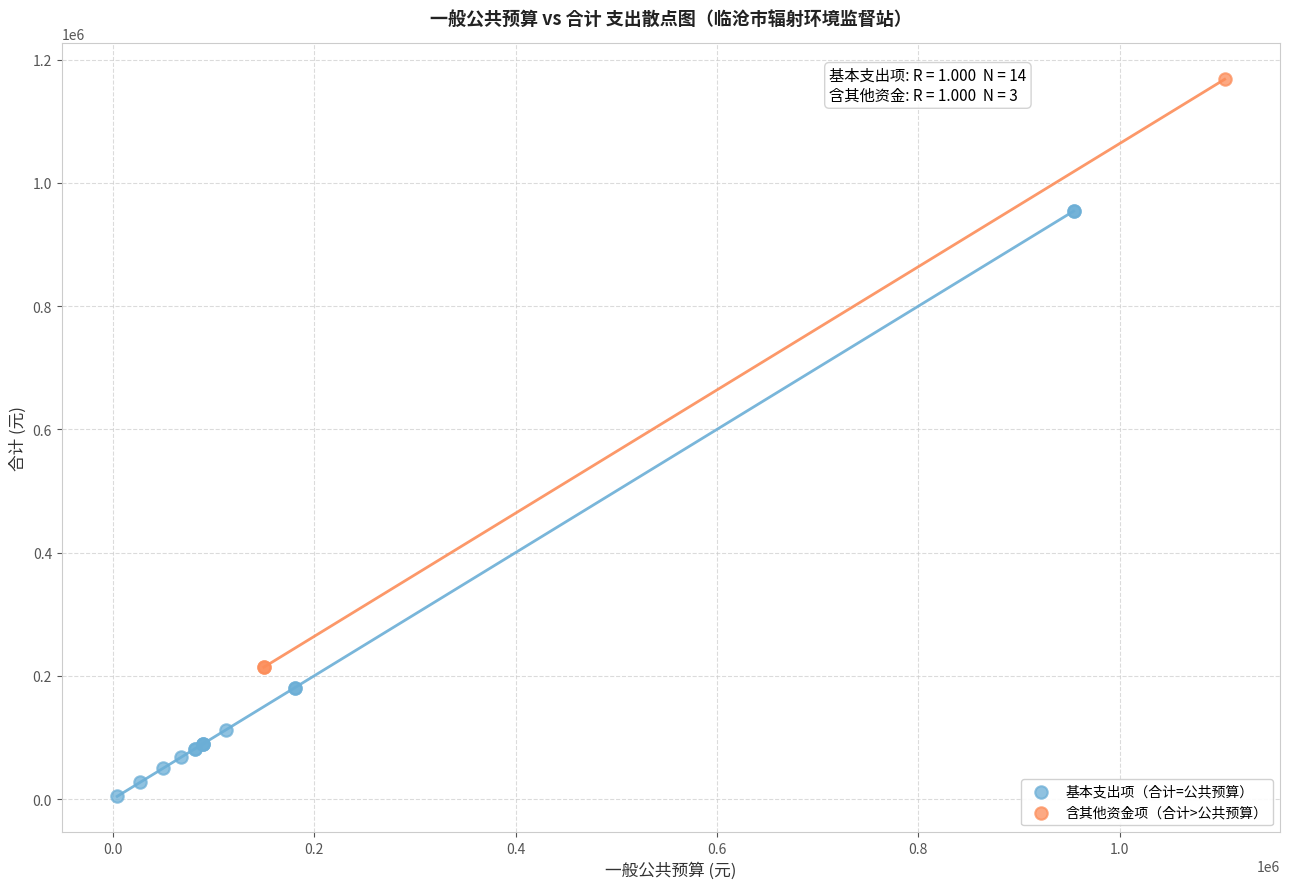

Which series reaches the maximum Y coordinate?

含其他资金项（合计>公共预算）